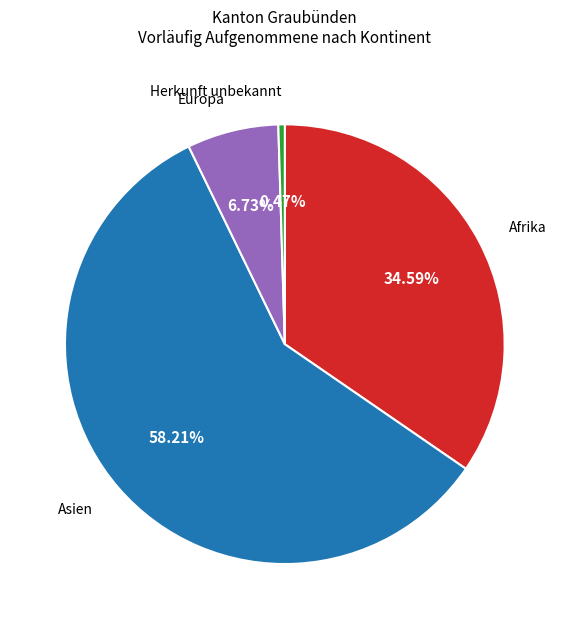

To the nearest percent, what is the combined percentage of Afrika and Asien?

93%